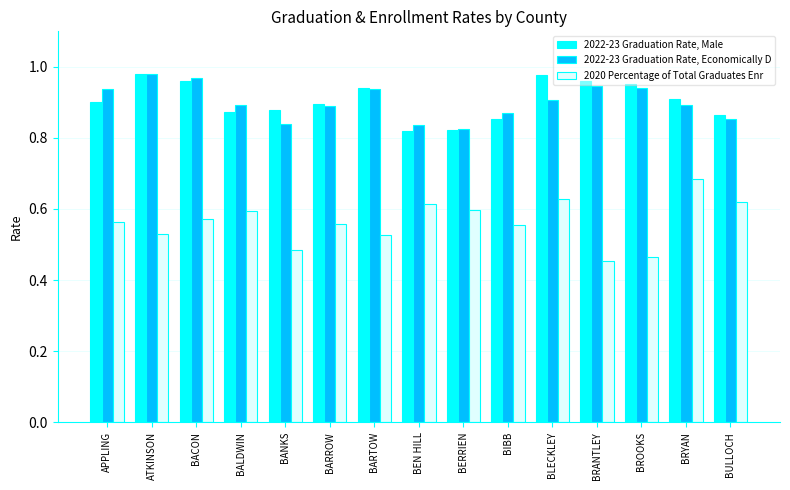

What is the label of the 2nd bar from the right?

BRYAN